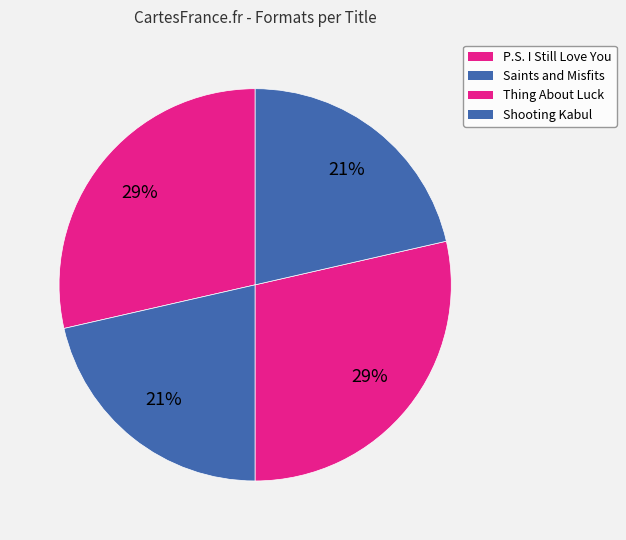

What is the ratio of the value at Thing About Luck to the value at Shooting Kabul?

1.3